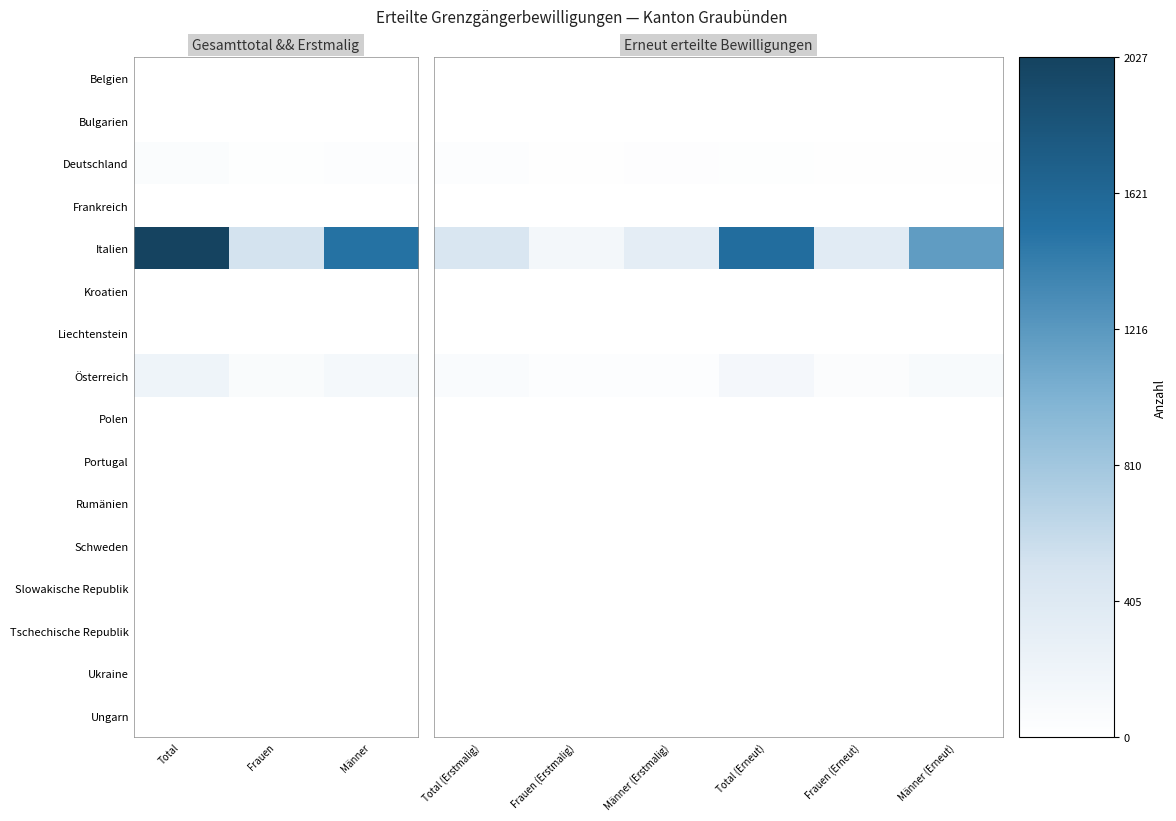

Is the value of Frankreich at Total (Erstmalig) greater than the value of Tschechische Republik at Männer (Erstmalig)?

Yes